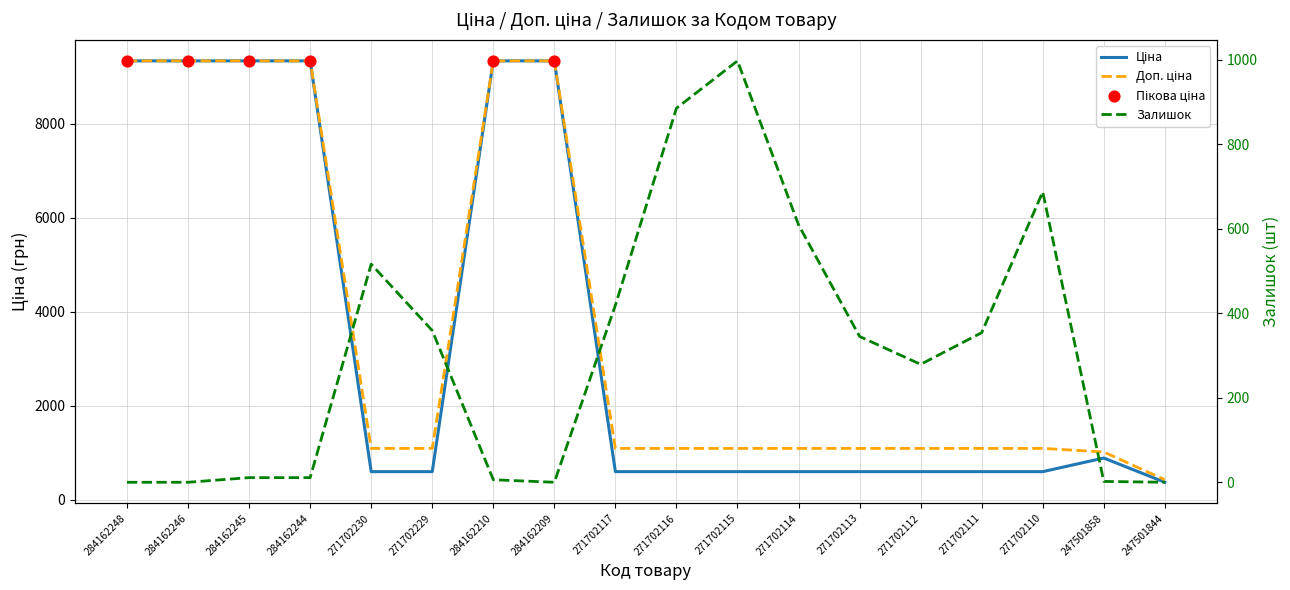

Which series has the largest total across all categories?

Доп. ціна